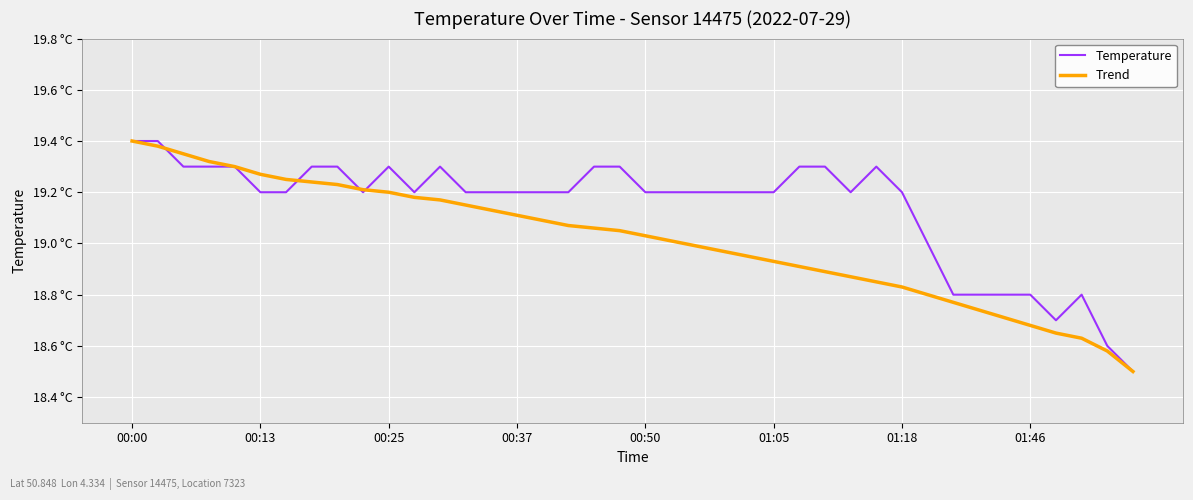

Does the chart have visible grid lines?

Yes